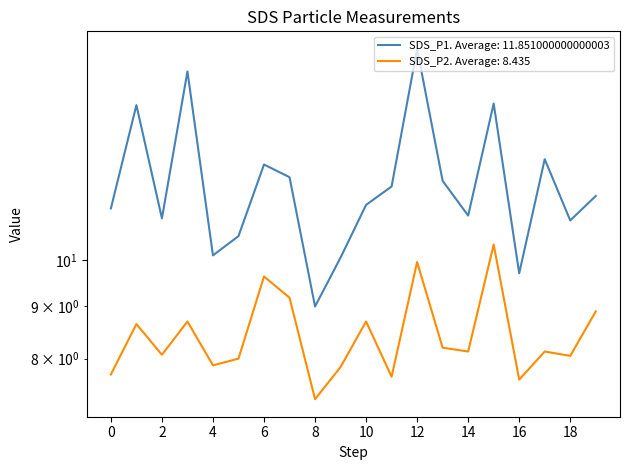

Rank the series by their maximum value, from highest to lowest.

SDS_P1, SDS_P2